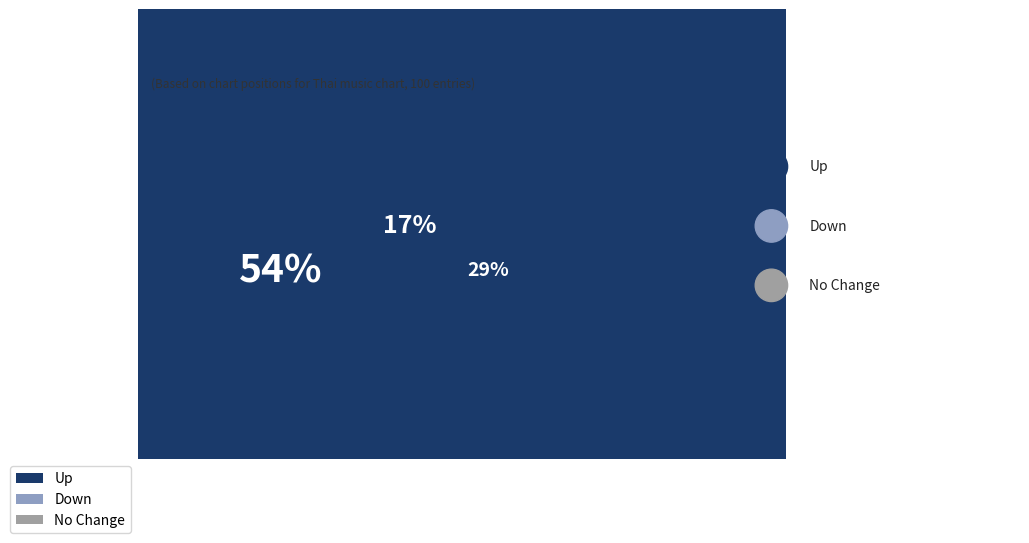

To the nearest percent, what is the difference between the - and down slice percentages?

12%